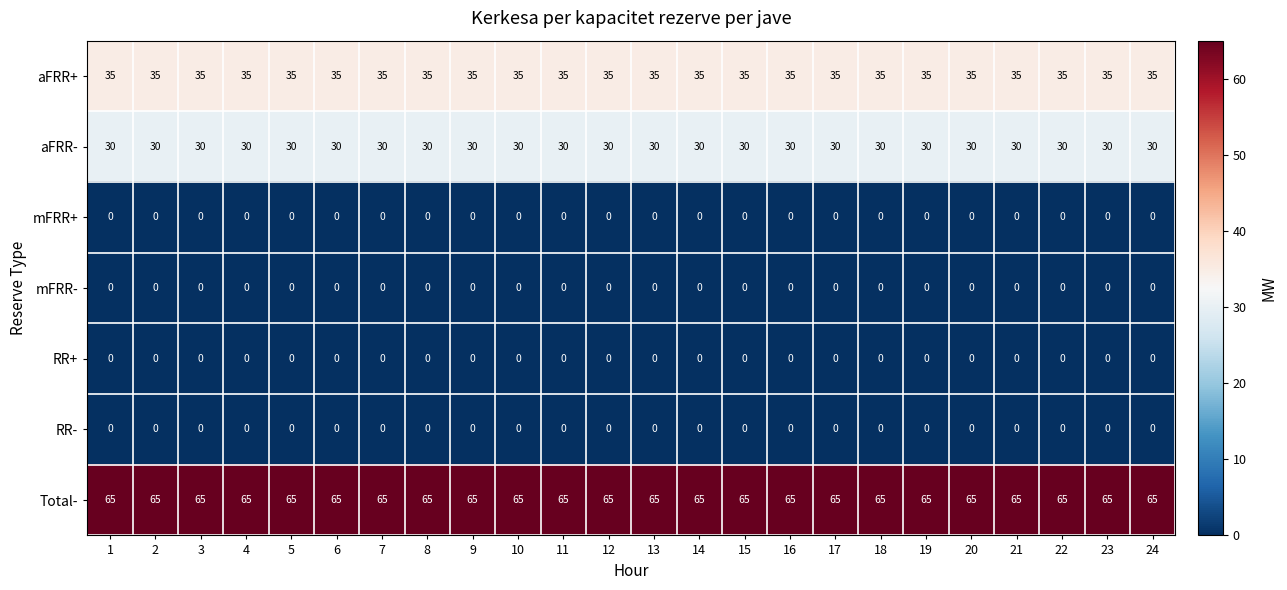

At how many categories does at least one series exceed 3?

24